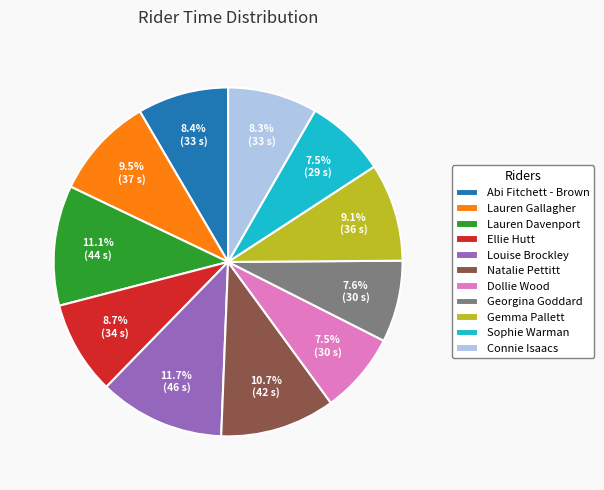

To the nearest percent, what is the average slice percentage?

9%